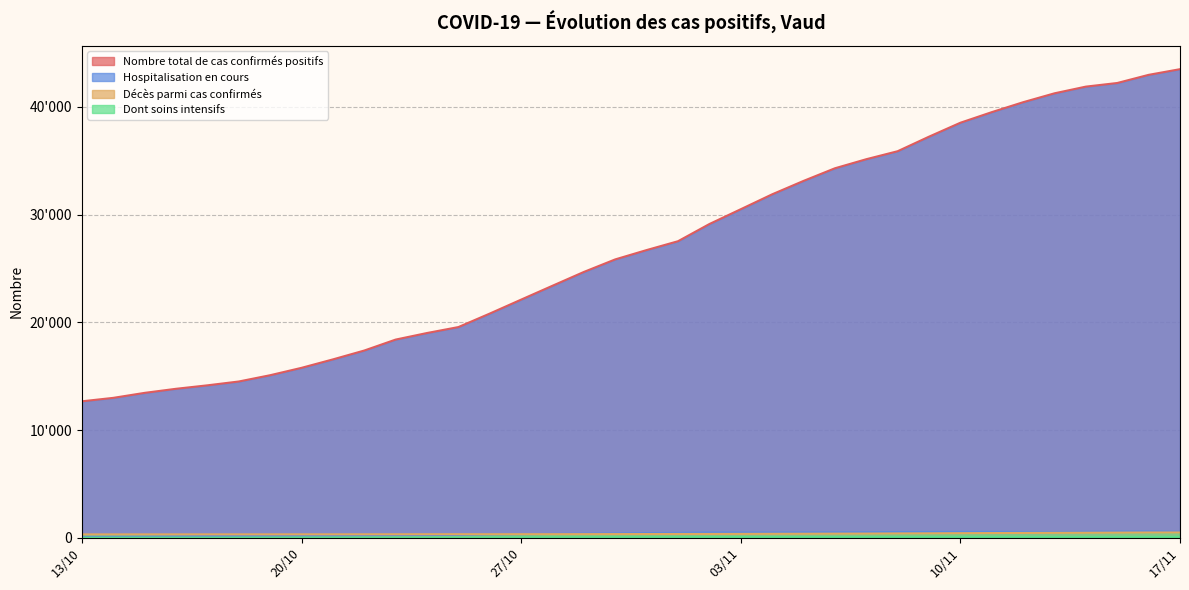

True or false: Décès parmi cas confirmés and Nombre total de cas confirmés positifs intersect in this chart.

False